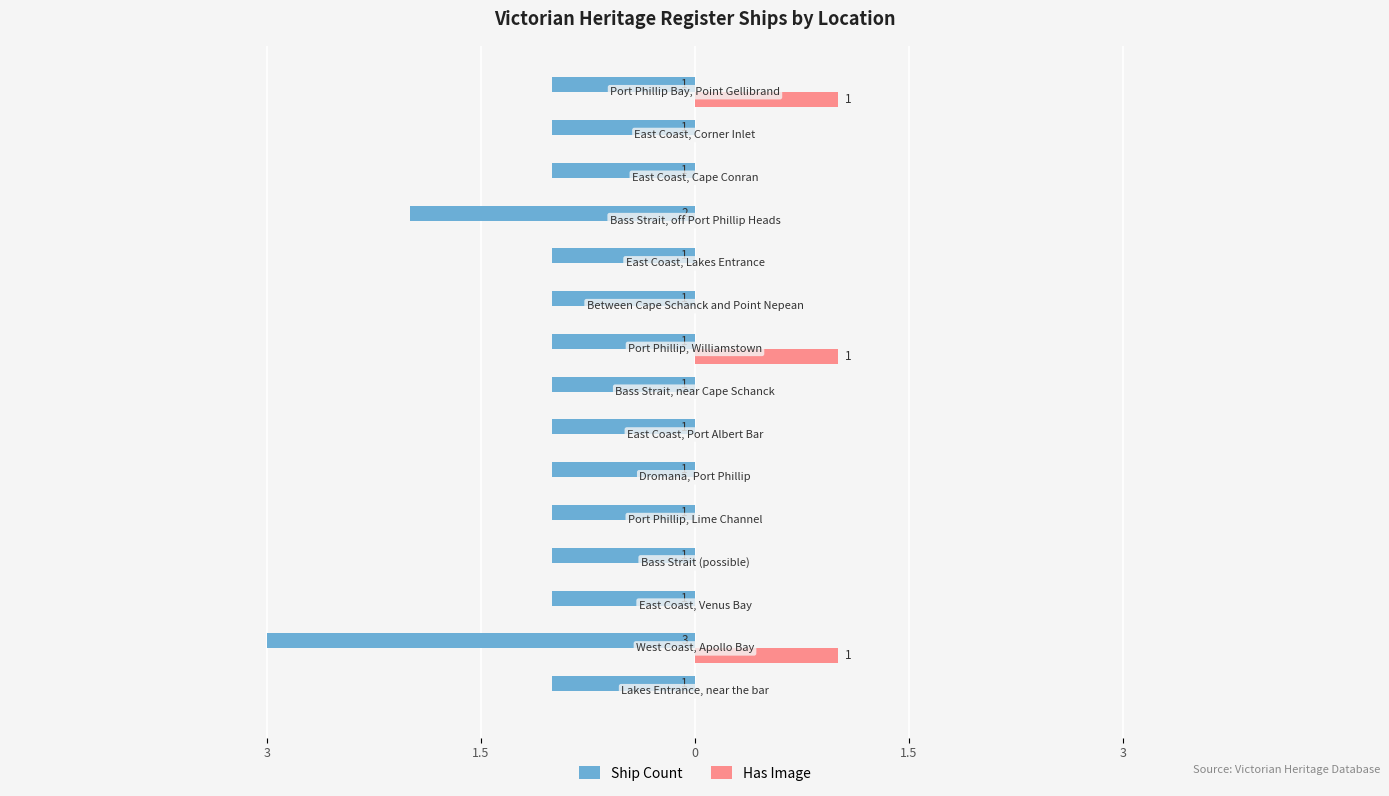

What are all the series names shown in the legend?

Ship Count, Has Image